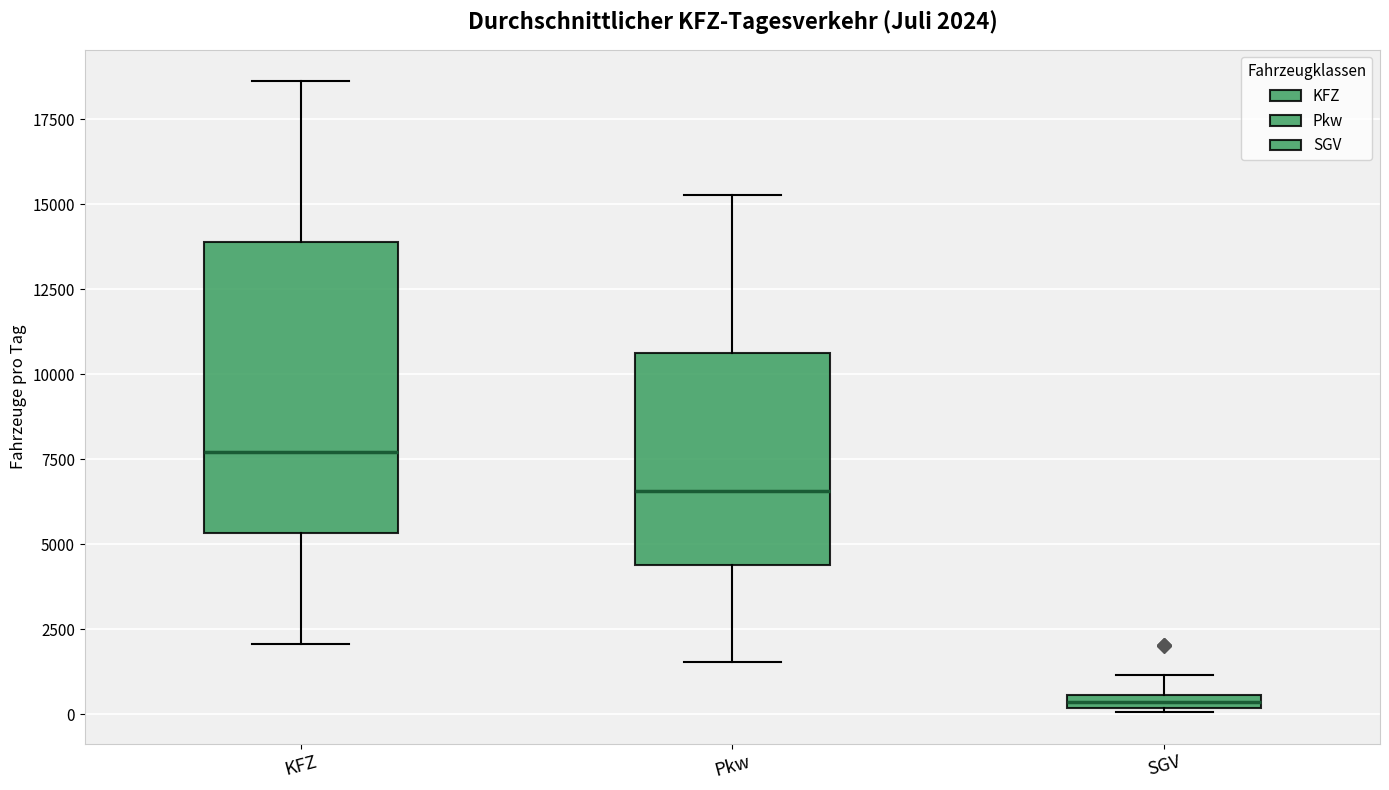

Which box is the tallest, from its lower edge to its upper edge?

KFZ